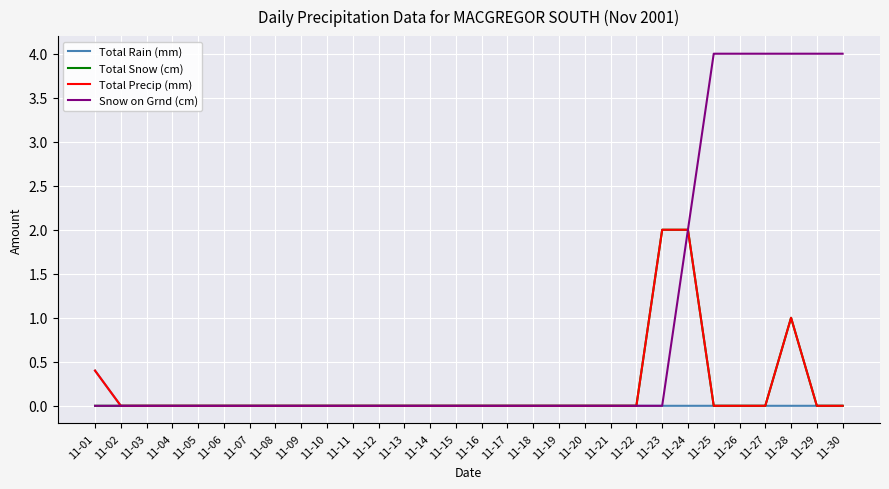

Which series has the largest total across all categories?

Snow on Grnd (cm)